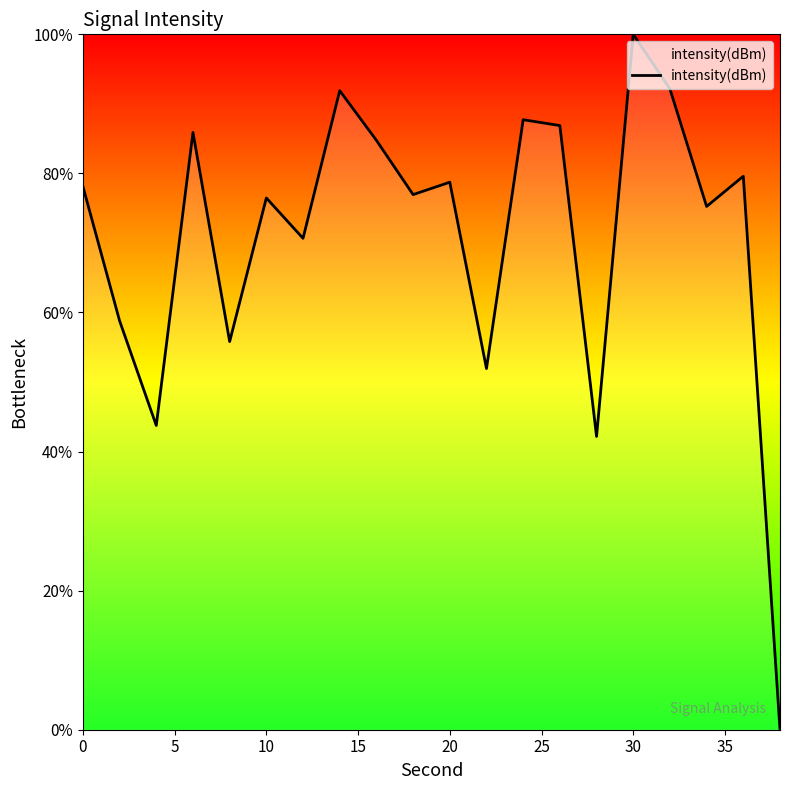

What is the greatest value displayed?

100.0